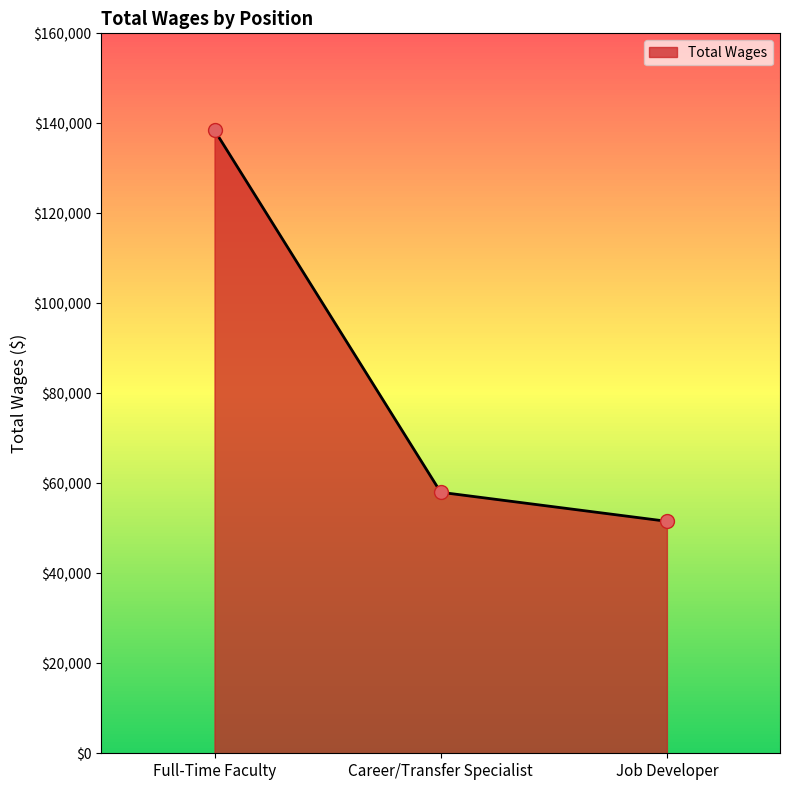

Reading right to left, extract all data points from this chart.

51555	58005	138463